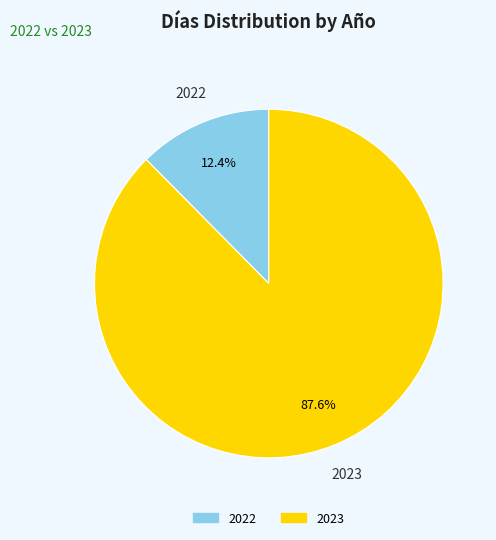

What percentage is the 2023 slice, to the nearest percent?

88%